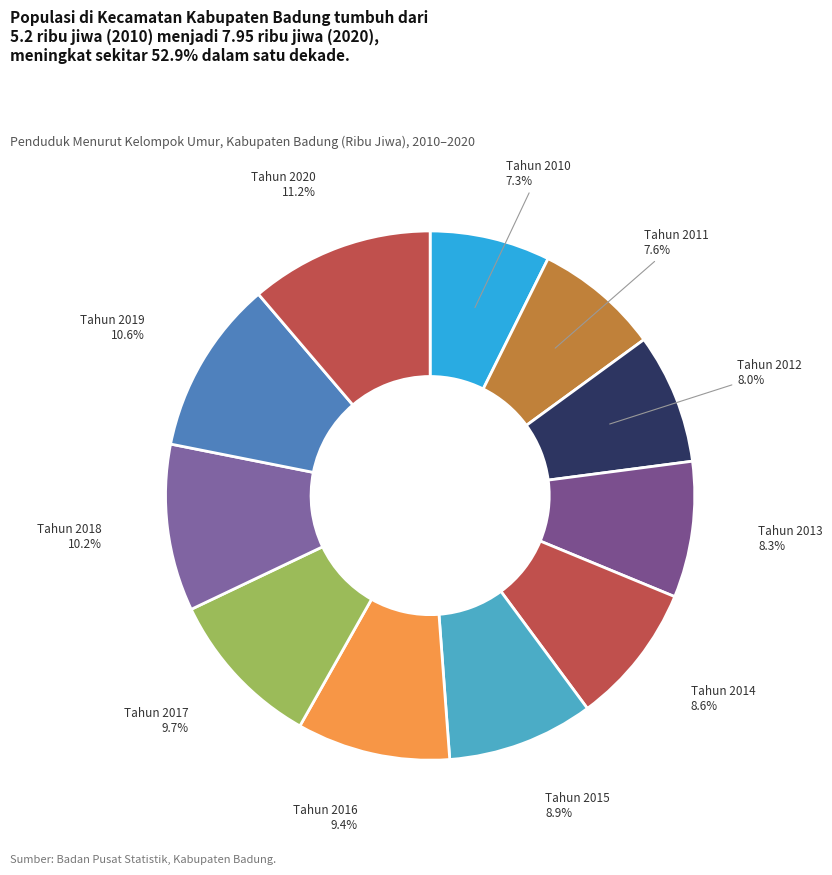

Rank the categories by value from highest to lowest.

Tahun 2020, Tahun 2019, Tahun 2018, Tahun 2017, Tahun 2016, Tahun 2015, Tahun 2014, Tahun 2013, Tahun 2012, Tahun 2011, Tahun 2010